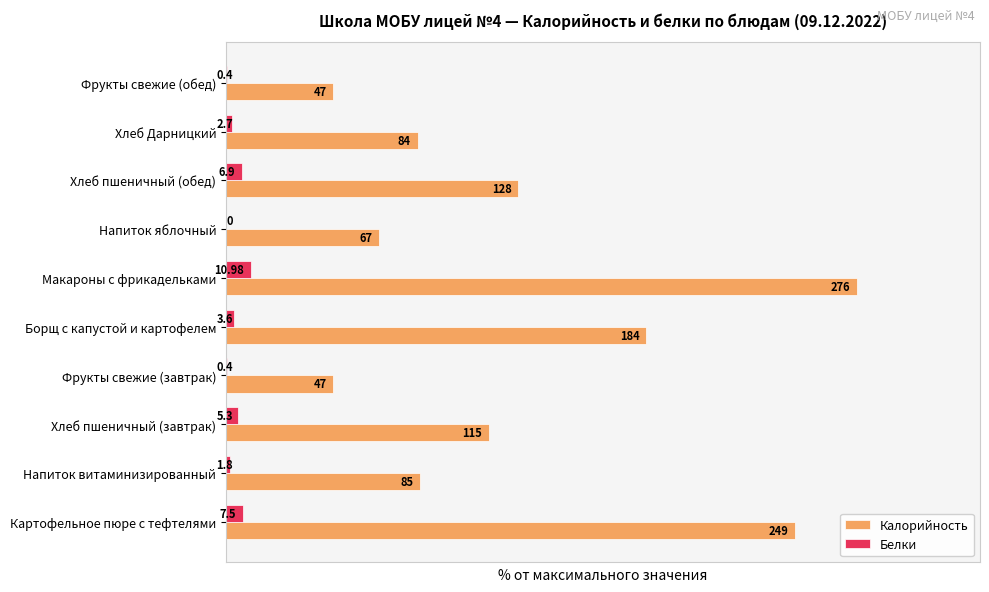

What are all the series names shown in the legend?

Калорийность, Белки